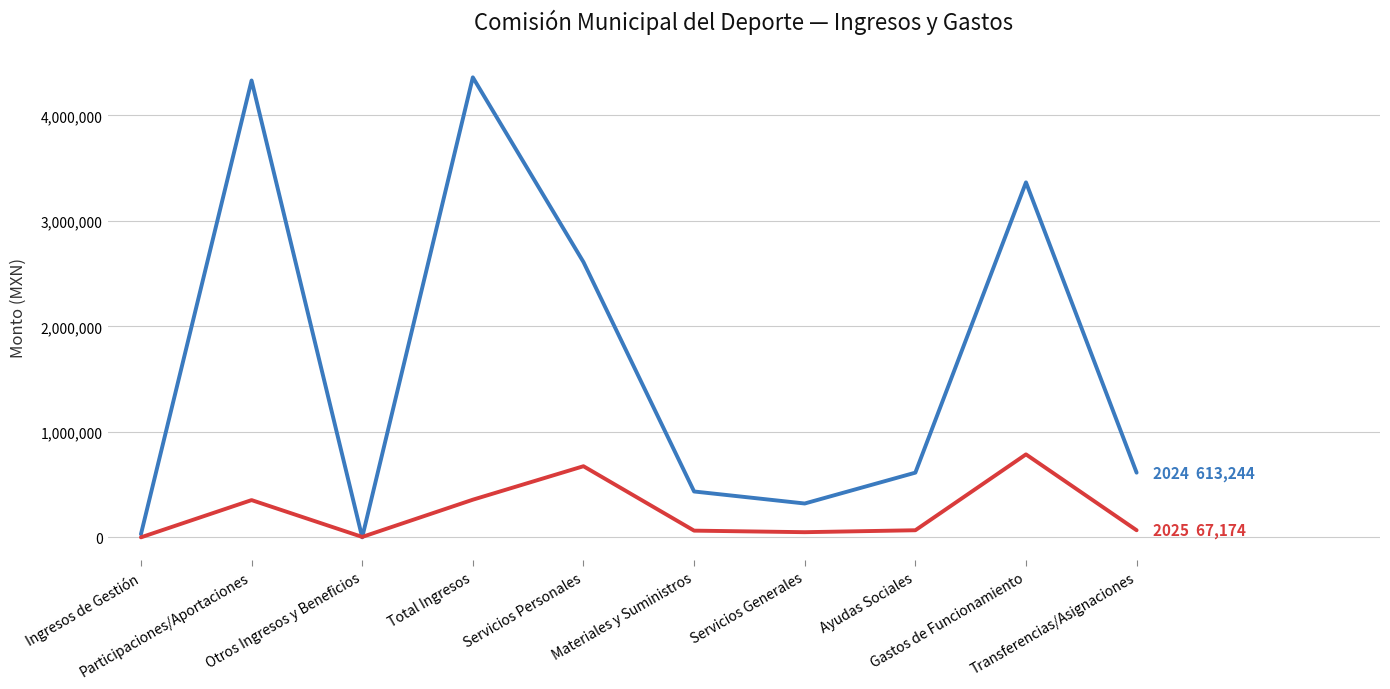

Does the chart display data point markers on the line(s)?

No